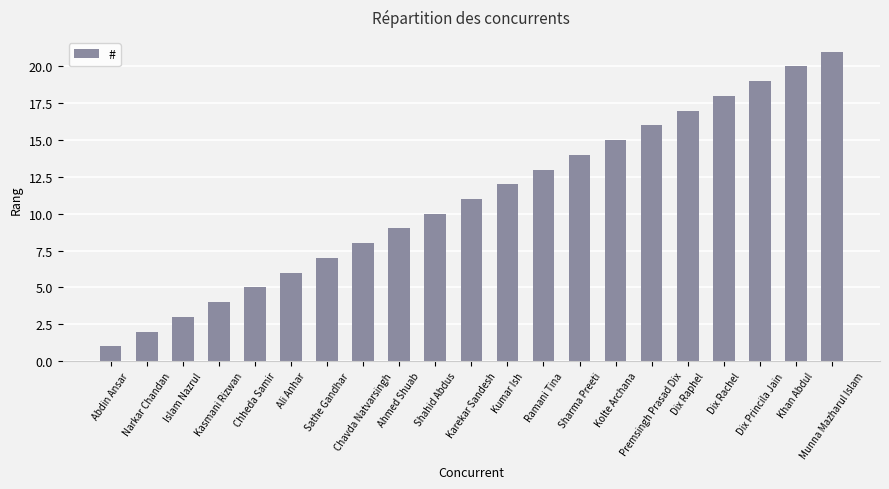

What is the greatest value displayed?

21